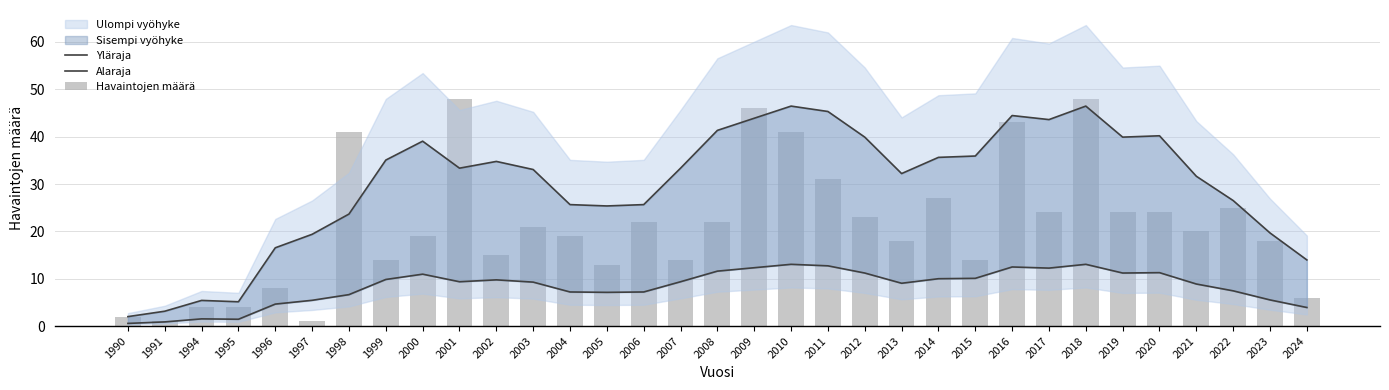

What is the spread (max minus min) of values at 2020?

28.9